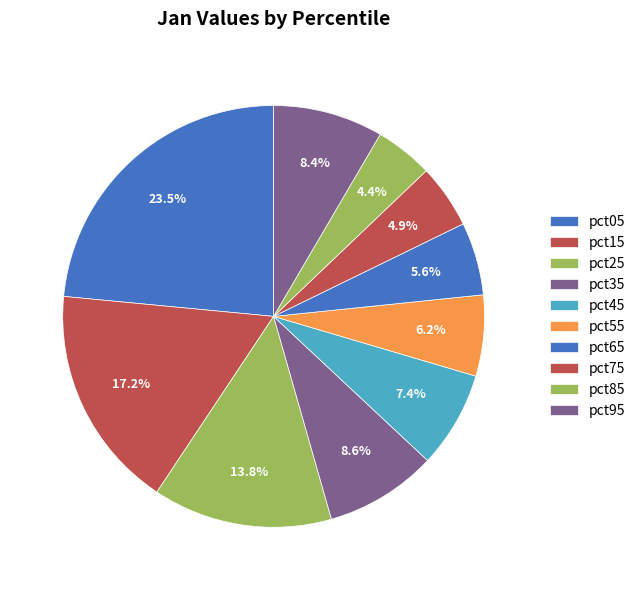

What portion of the pie excludes pct95?

91.6%